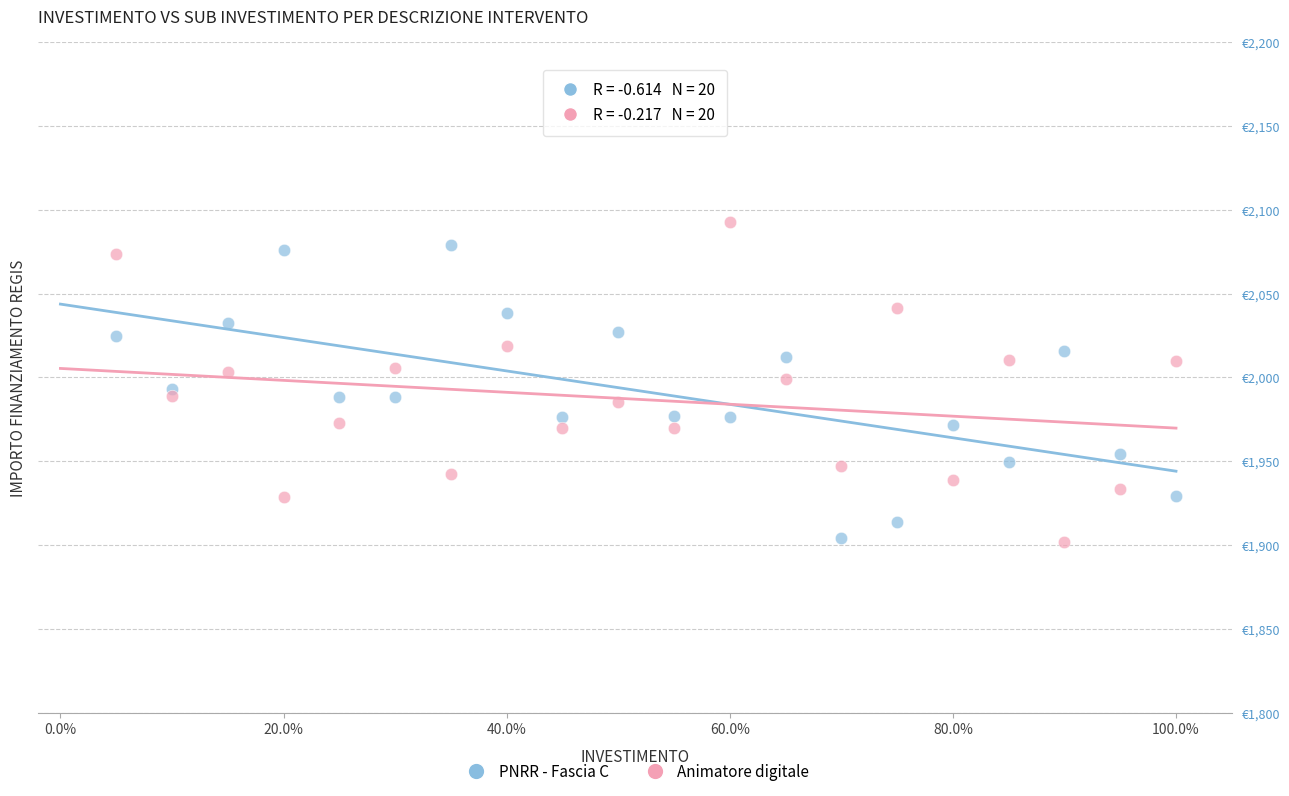

What are all the series names shown in the legend?

PNRR - Fascia C, Animatore digitale